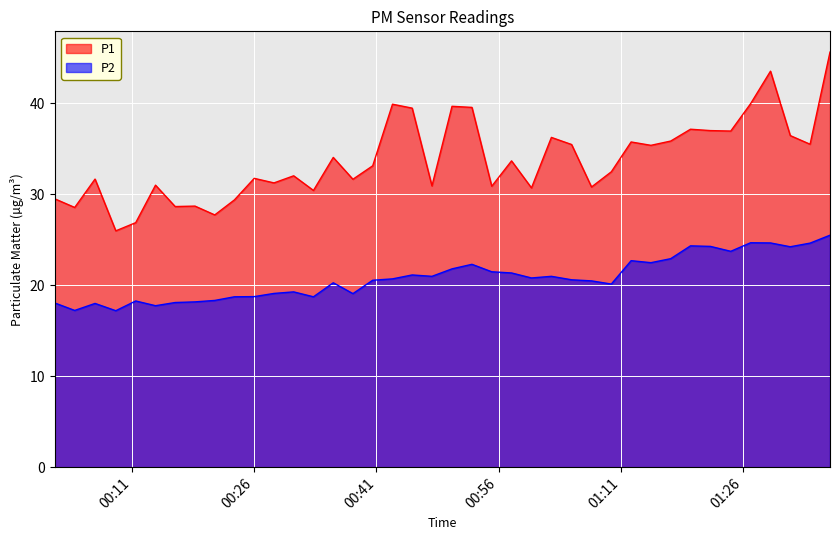

The P2 series shows 13.4 at 2023-04-24T01:09:52. True or false?

False